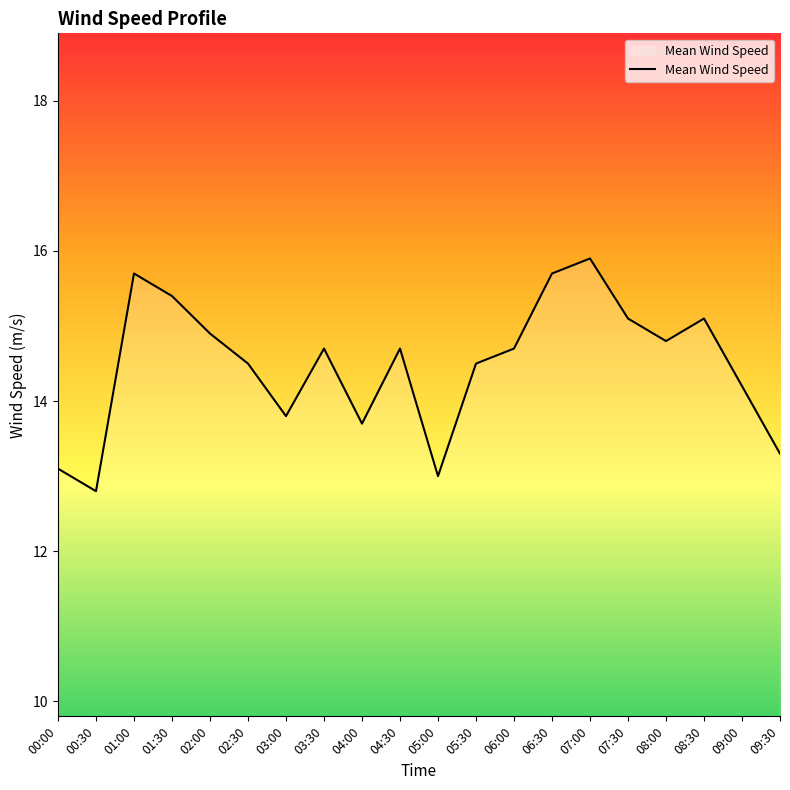

Where does the data first go above 14?

01:00